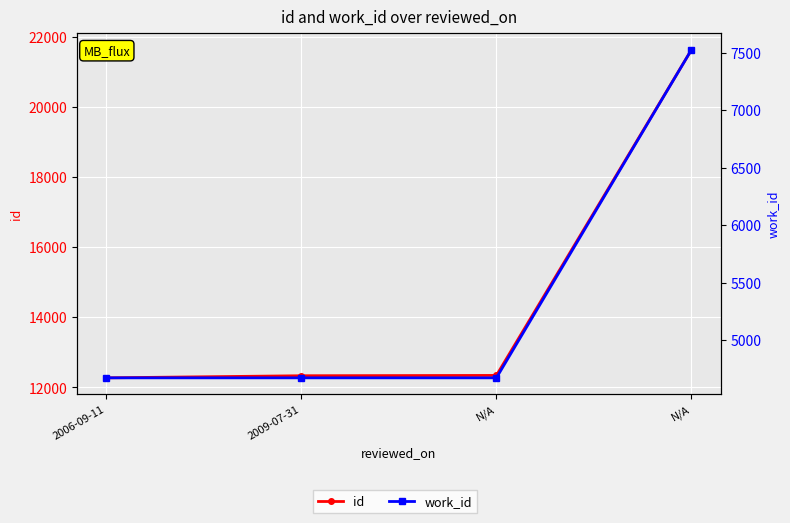

Reading left to right, extract all data points from this chart.

id: 12271	12331	12340	21629
work_id: 4671	4671	4671	7525